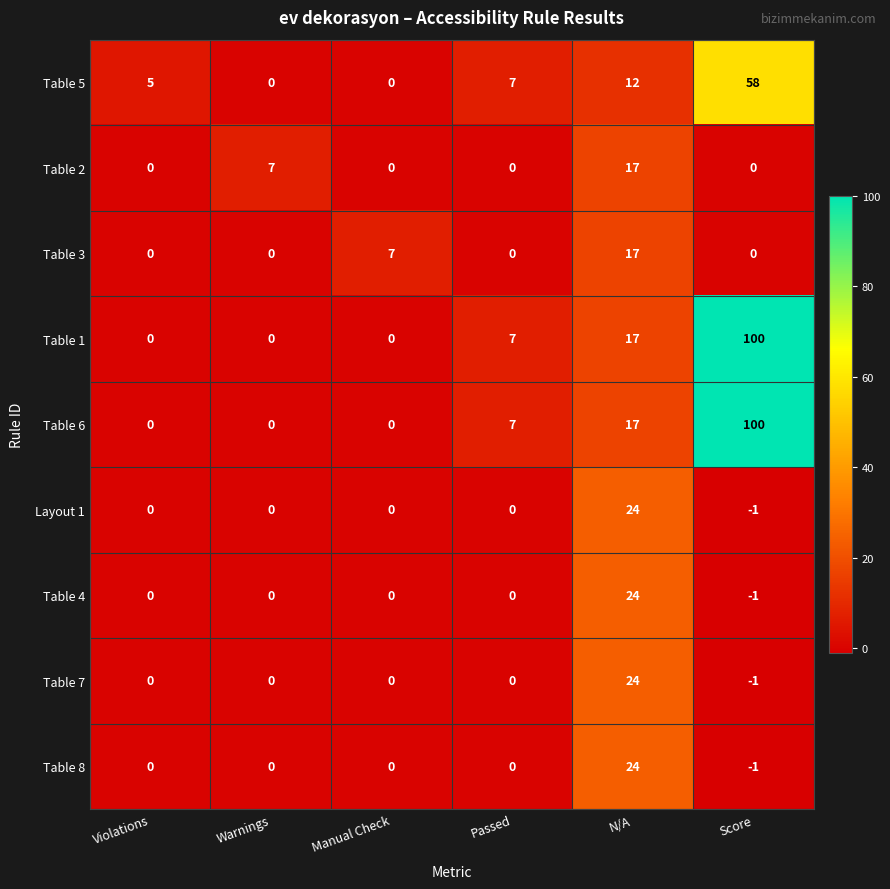

What is the sum of all Table 4 values?

23